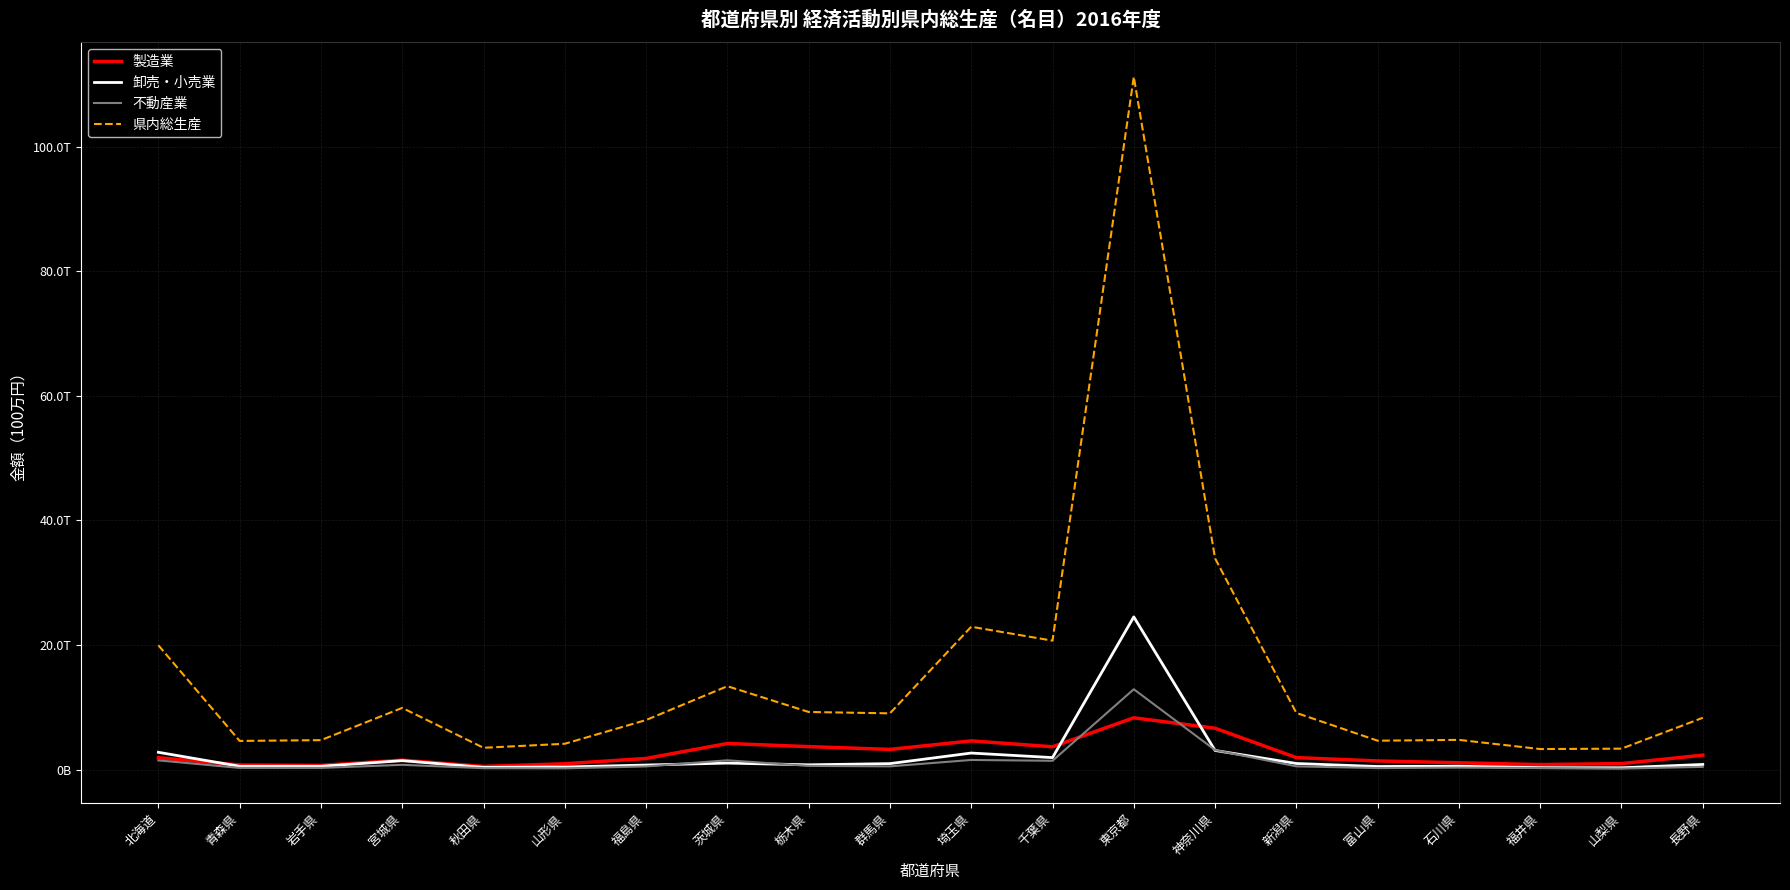

Is the value of 不動産業 at 群馬県 greater than the value of 卸売・小売業 at 山形県?

Yes